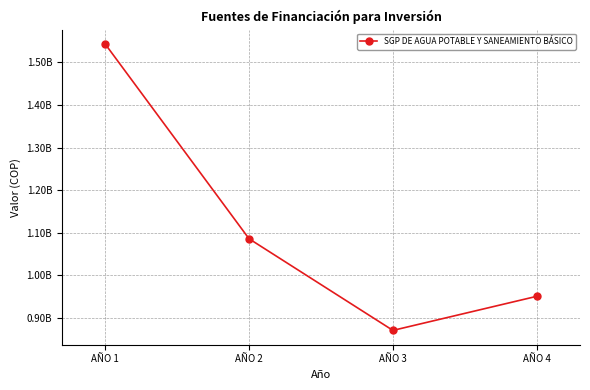

What is the minimum value shown in the chart?

871000000